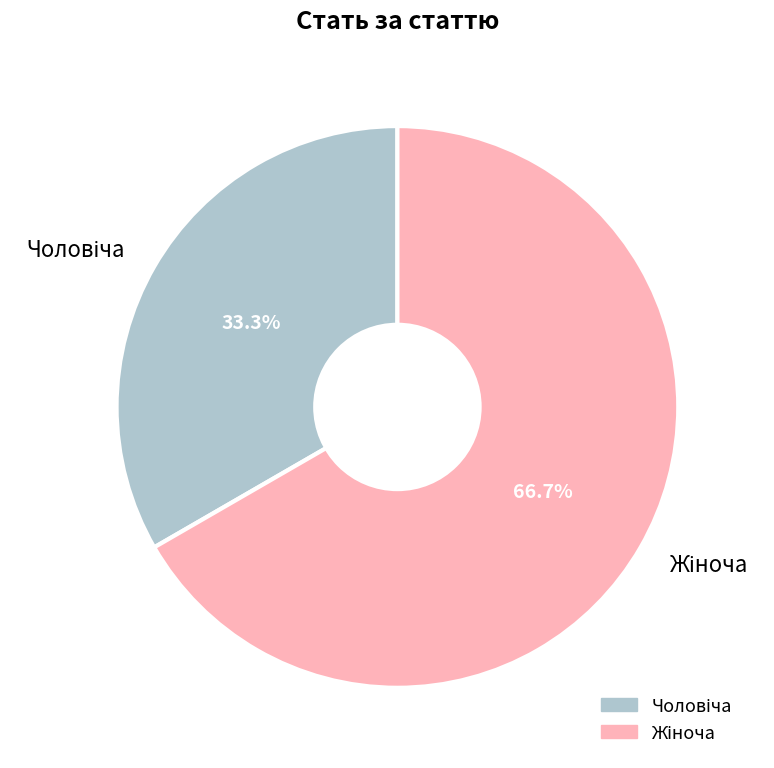

To the nearest percent, what is the difference between the largest and smallest slice percentages?

33%